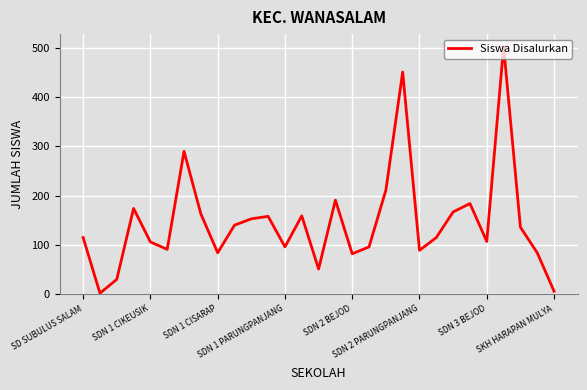

What is the difference between the maximum and minimum values?

501